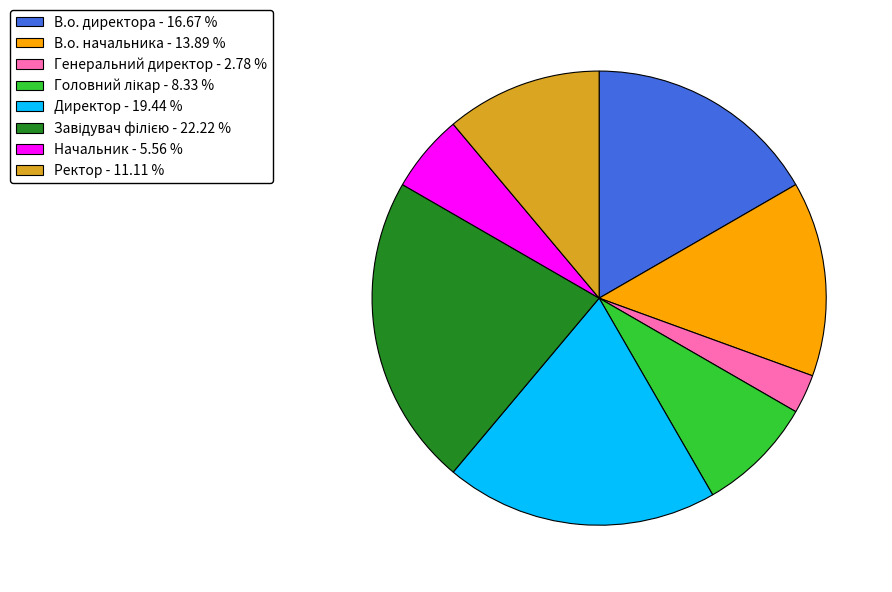

Do В.о. директора and Ректор together represent more than half of the pie?

No